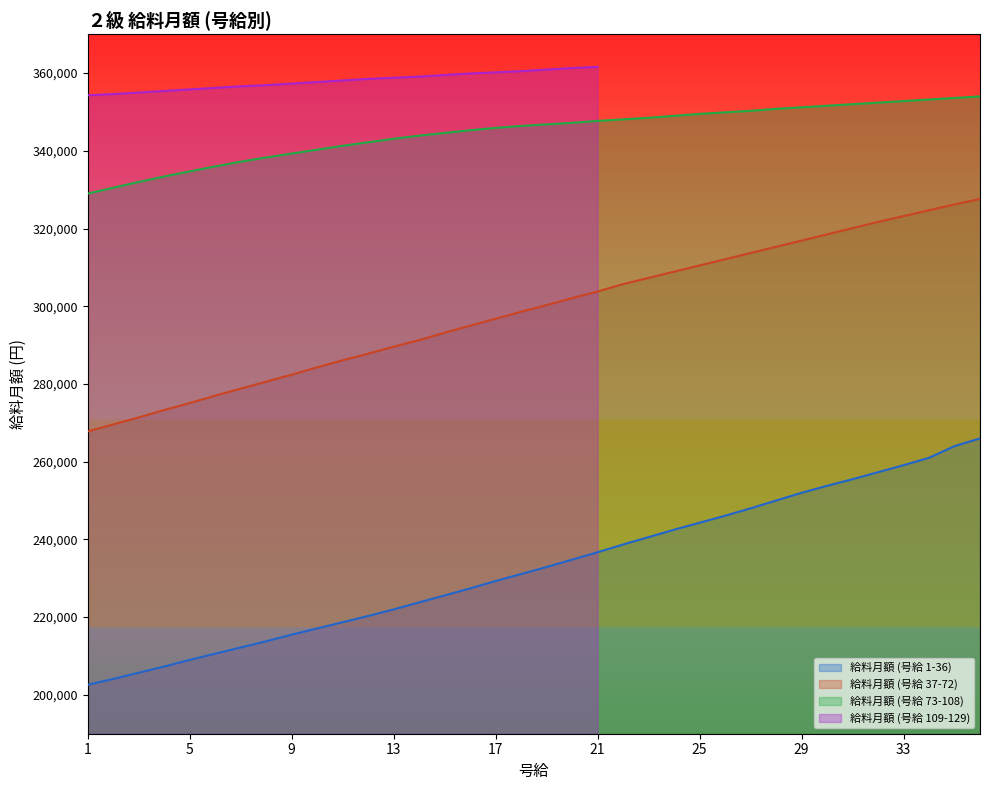

Between 7 and 1, which is larger?

7